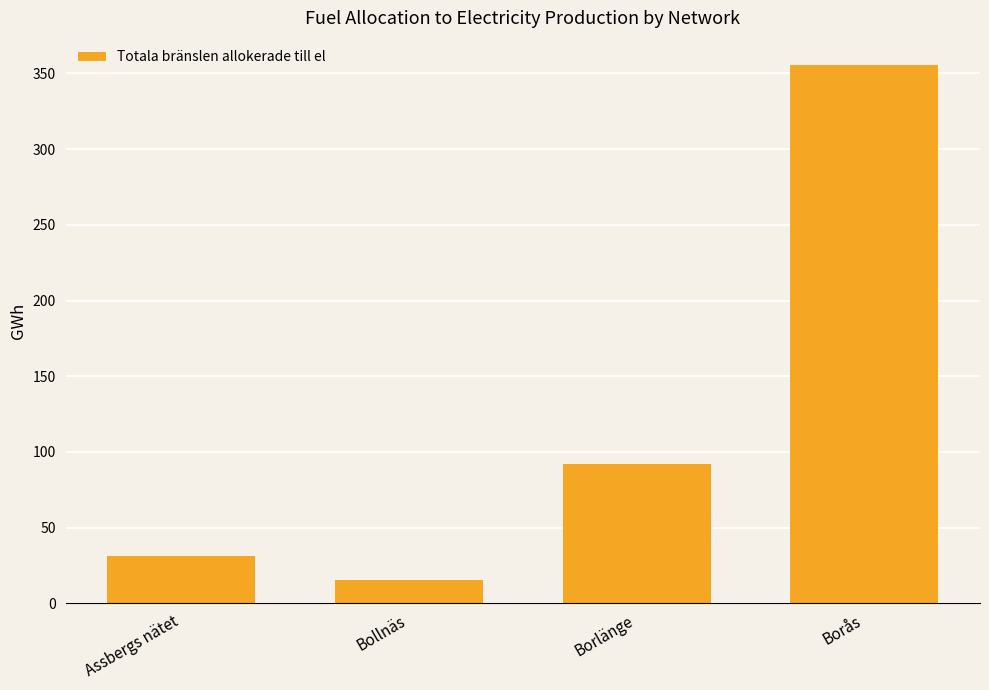

How many categories are shown in the chart?

4